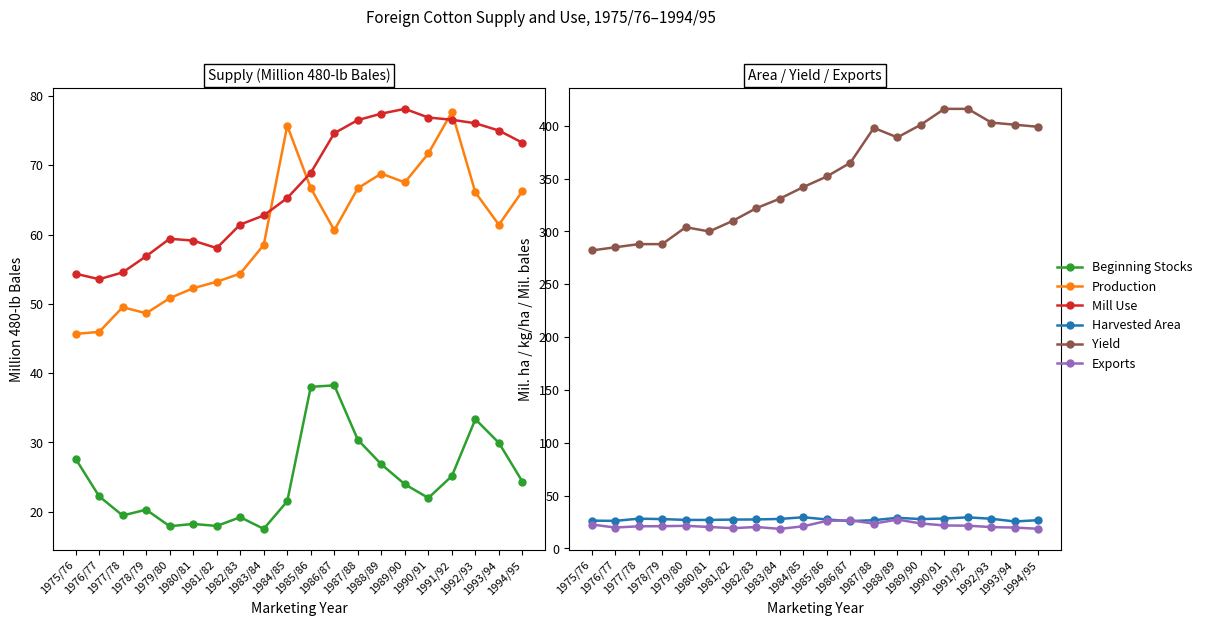

Between 1991/92 and 1987/88, which is larger?

1987/88